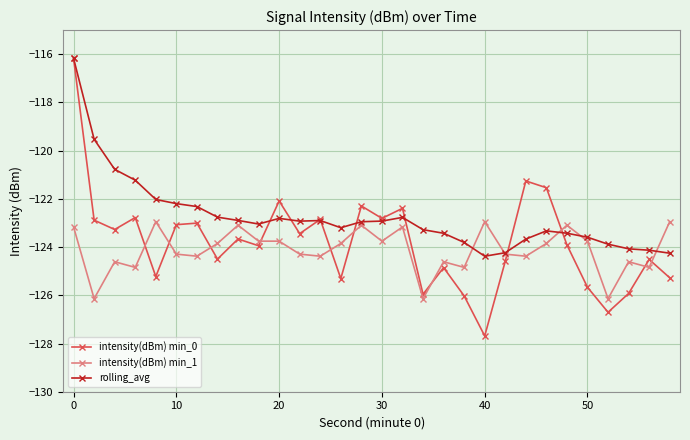

How many intersections are there between intensity(dBm) min_1 and rolling_avg?

5